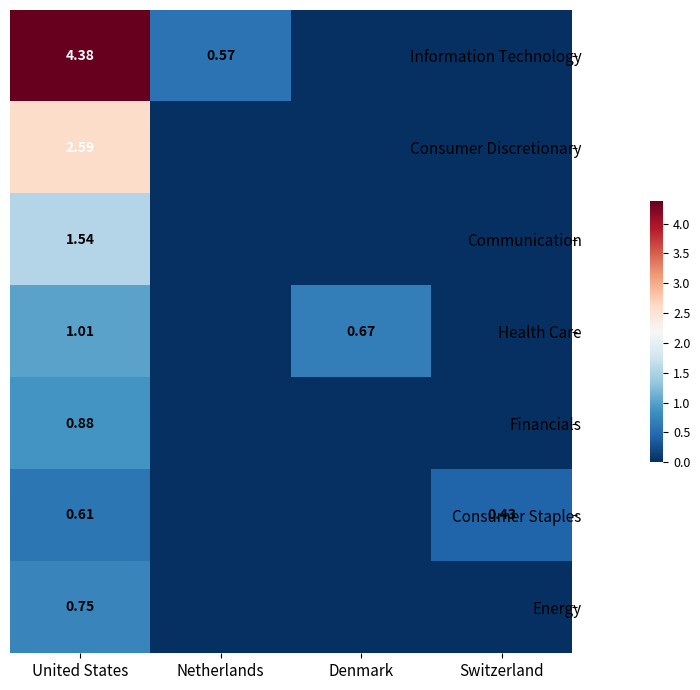

At United States, list the series in order from largest to smallest.

Information Technology, Consumer Discretionary, Communication, Health Care, Financials, Energy, Consumer Staples